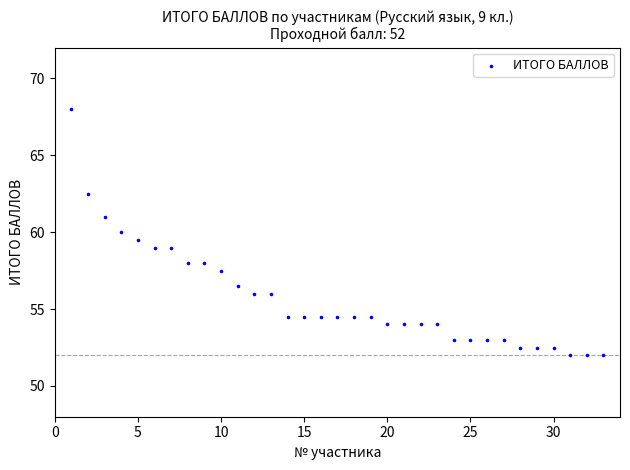

What is the range of Y values (max minus min)?

16.0